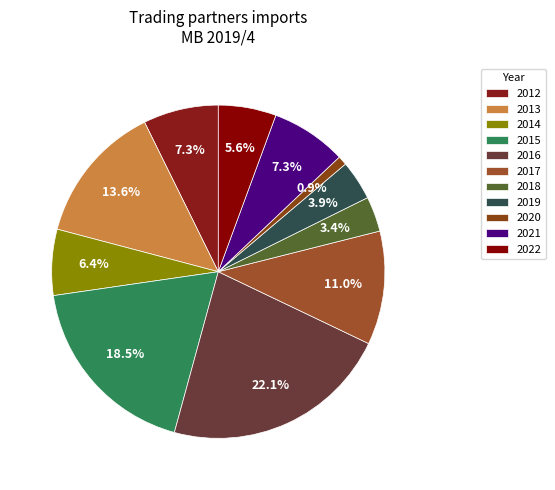

How many segments does this pie chart have?

11